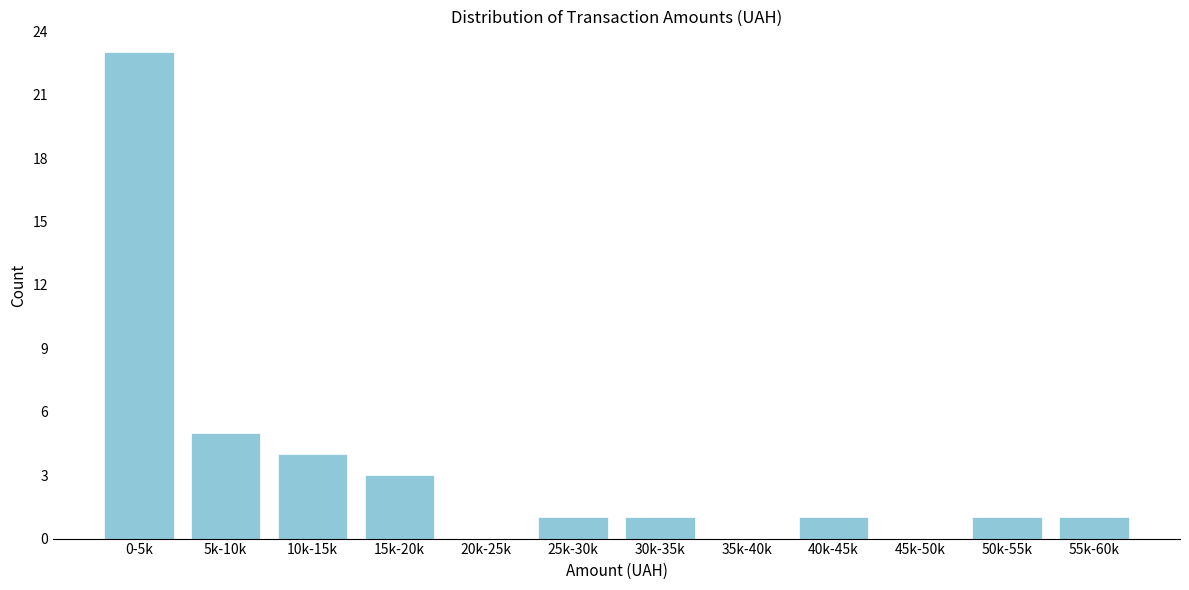

Reading left to right, what are all the values shown in this chart?

0-5k=23	5k-10k=5	10k-15k=4	15k-20k=3	20k-25k=0	25k-30k=1	30k-35k=1	35k-40k=0	40k-45k=1	45k-50k=0	50k-55k=1	55k-60k=1